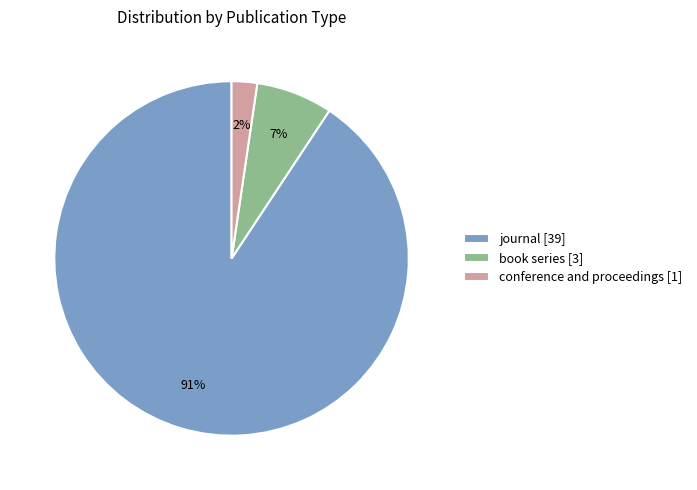

Which has a higher value, journal or book series?

journal